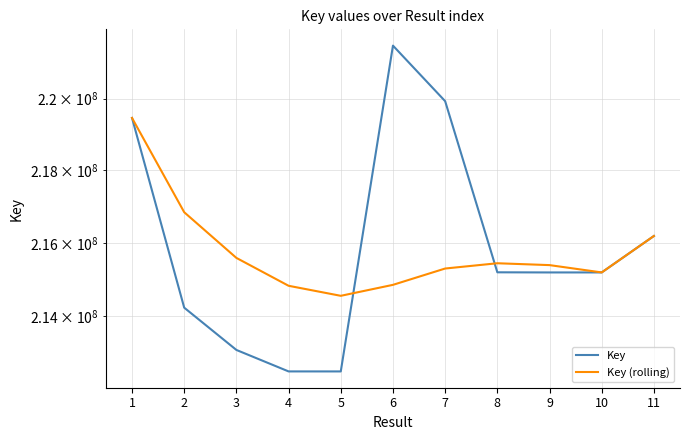

What is the value of the Key point at the 9th from the left?

215187733